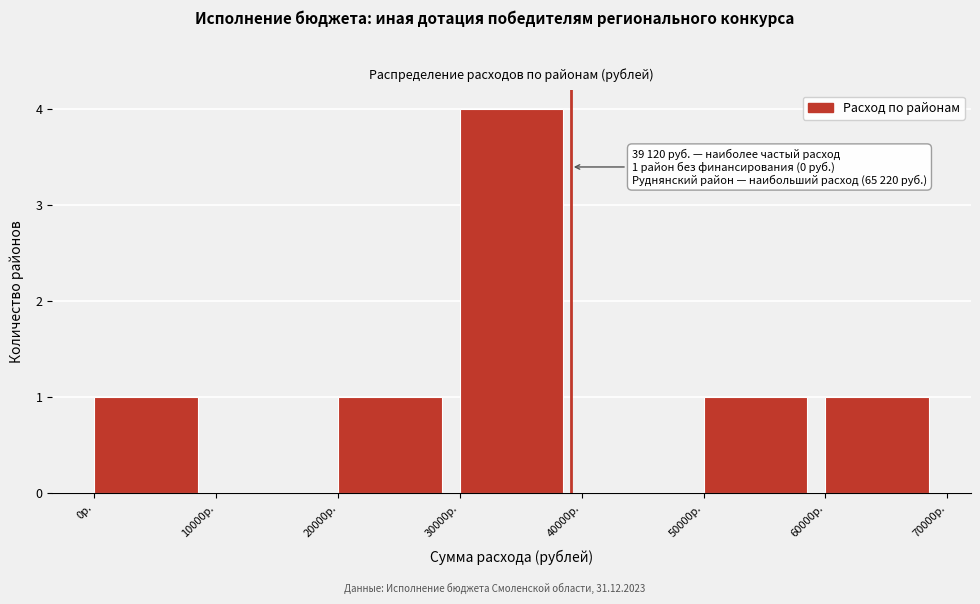

Over which range of the x-axis is the bar tallest?

30000 to 40000